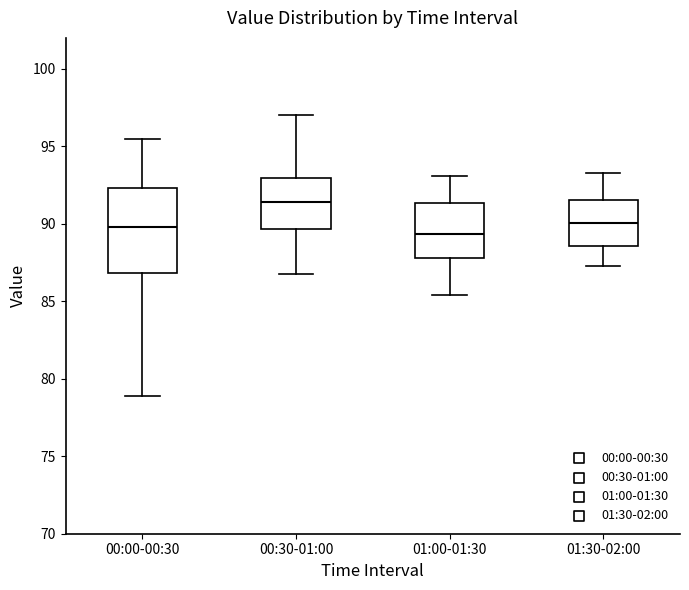

Reading left to right, transcribe this box plot: for each box, give where its median line is, the range the box spans, and where its two whiskers end, as read against the y-axis. The values are not printed on the chart, so give them approximately, as read against the axis.

00:00-00:30: median 90.0, box 87.0 to 92.5, whiskers 79.0 to 95.5
00:30-01:00: median 91.5, box 89.5 to 93.0, whiskers 87.0 to 97.0
01:00-01:30: median 89.5, box 88.0 to 91.5, whiskers 85.5 to 93.0
01:30-02:00: median 90.0, box 88.5 to 91.5, whiskers 87.5 to 93.5